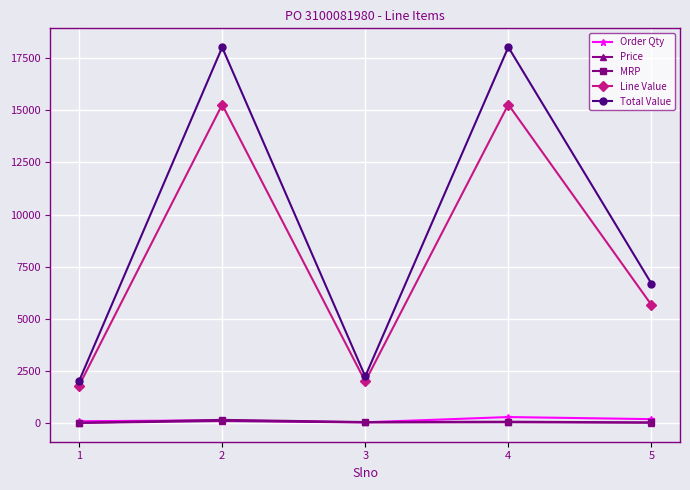

At which category does Total Value reach its first local peak?

2